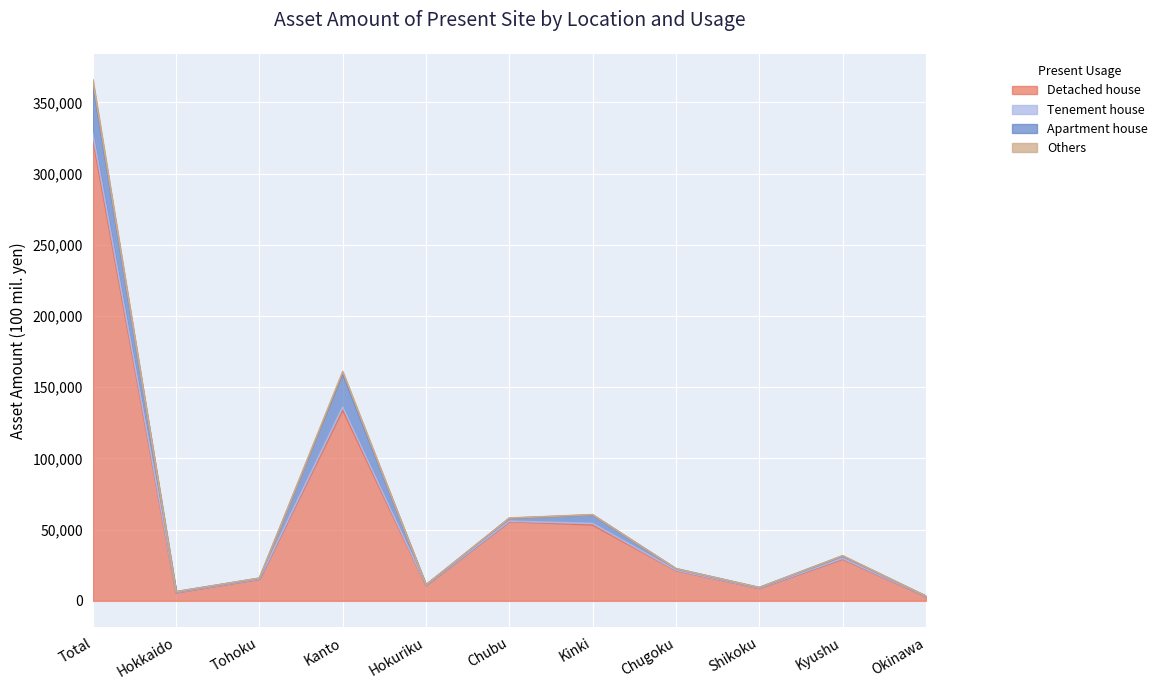

Is it true that Detached house equals 324945 at Total?

True